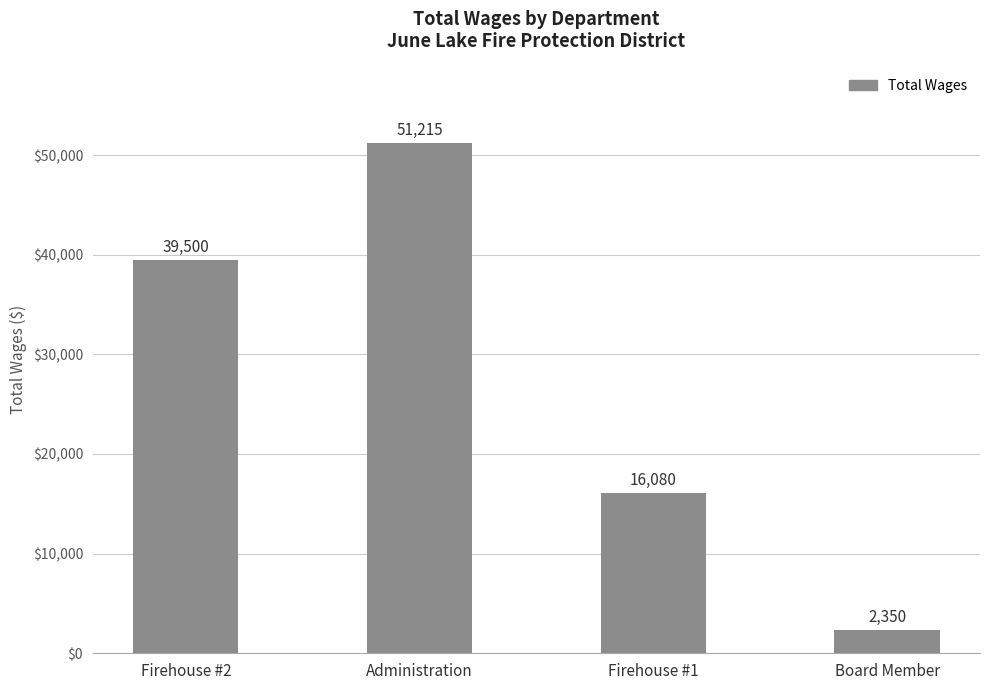

The chart shows a value of 16080 at Firehouse #1. True or false?

True